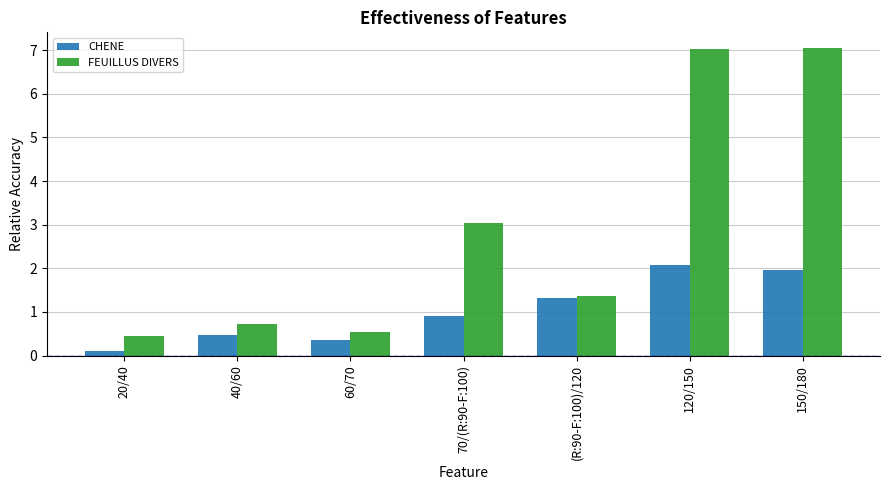

What is the minimum value for FEUILLUS DIVERS?

0.5